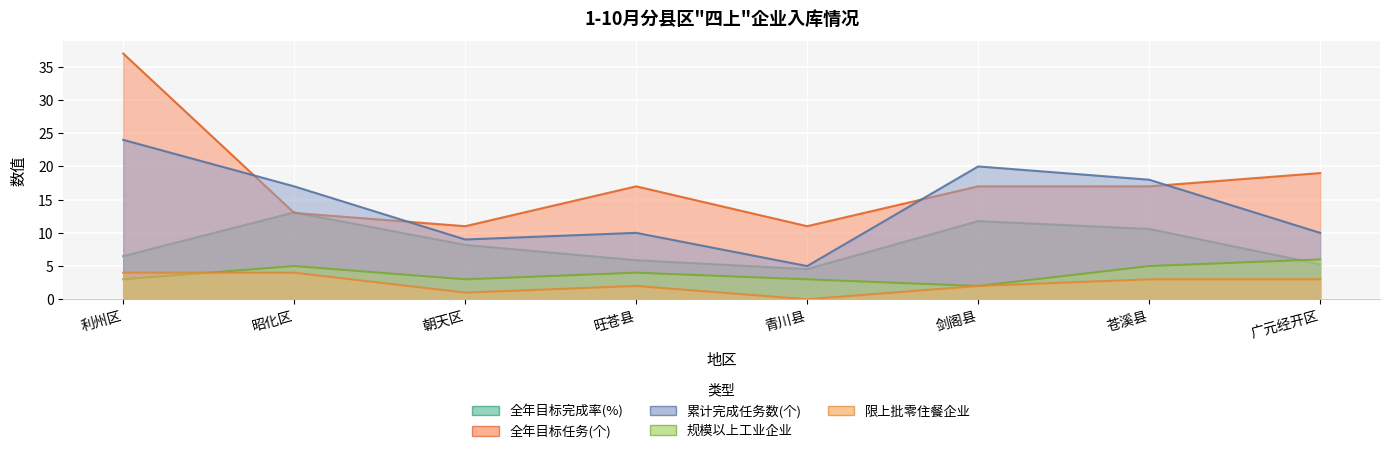

At which category is the sum across all series the highest?

利州区